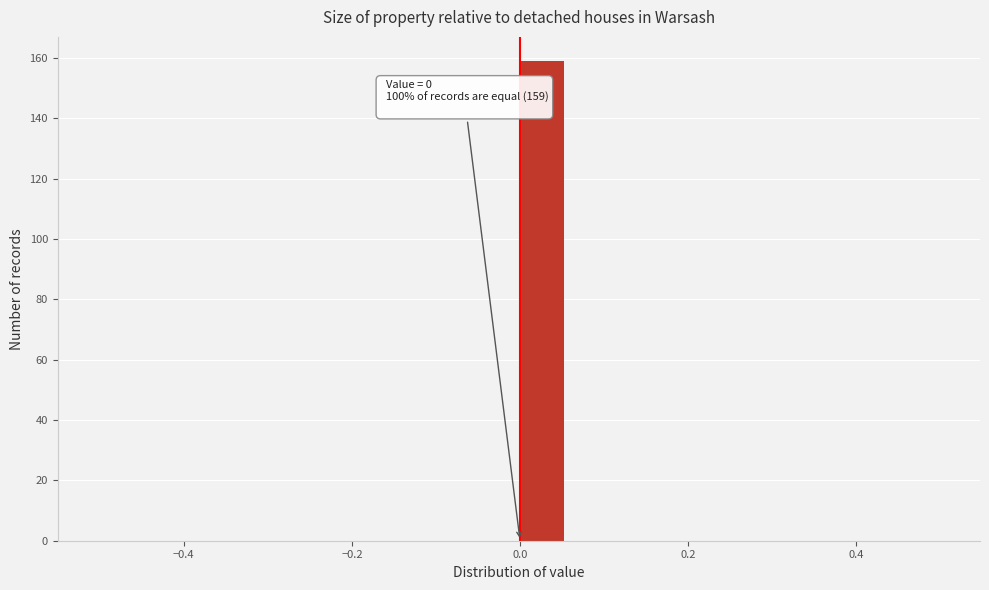

Read against the x-axis, roughly where is the centre of the tallest bar?

0.02